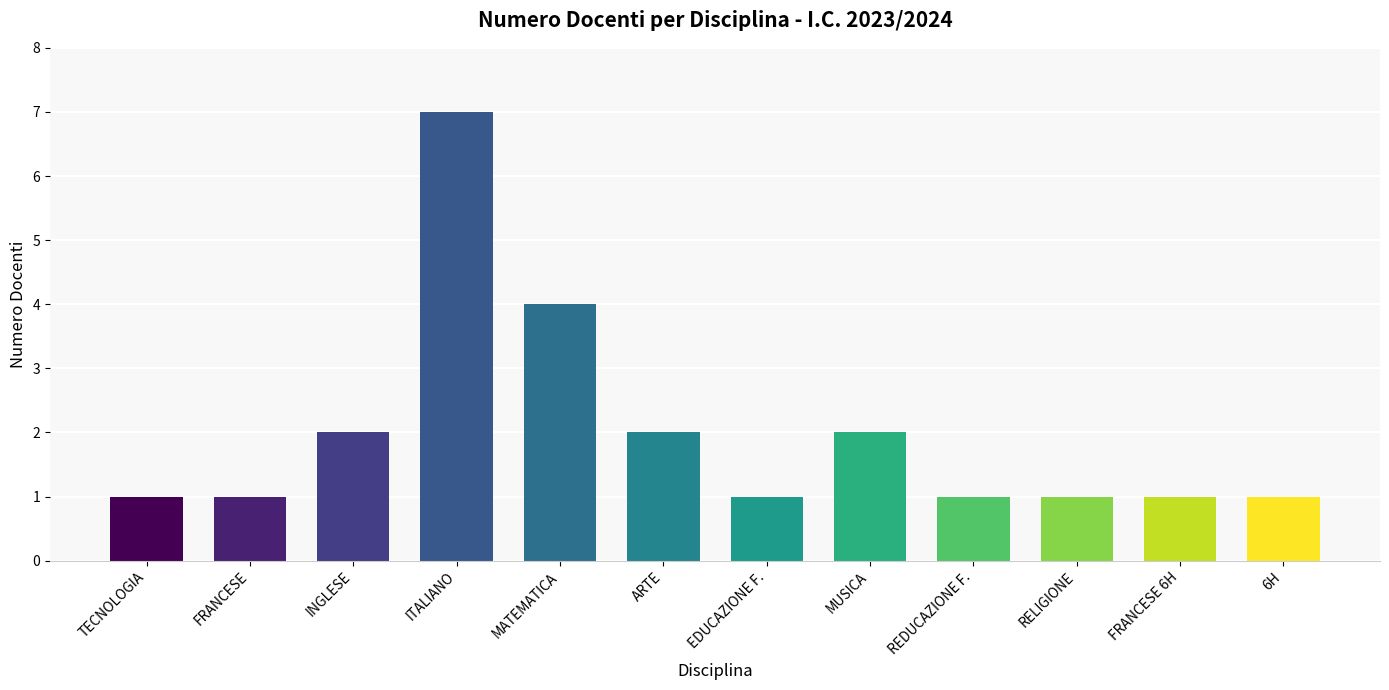

Approximately how many times larger is the value at MATEMATICA compared to REDUCAZIONE F.?

4.0